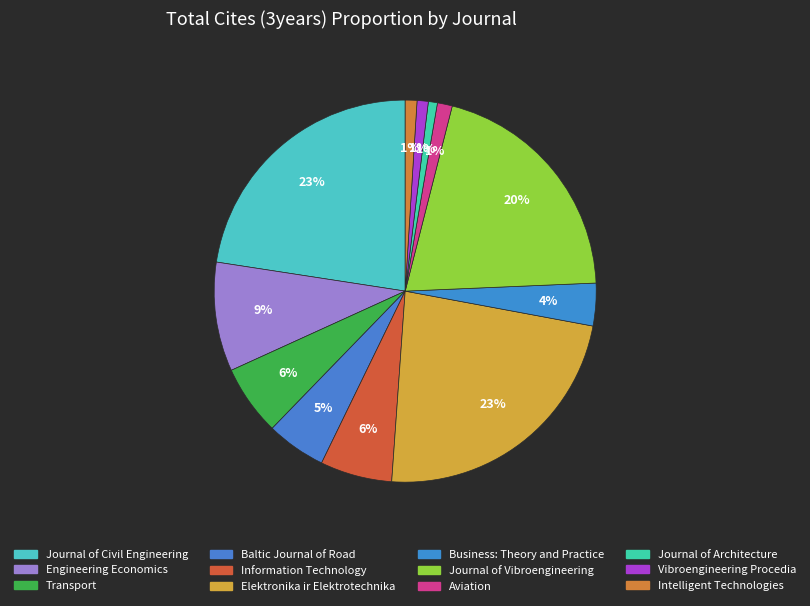

To the nearest percent, what is the difference between the Business: Theory and Practice and Transport slice percentages?

2%